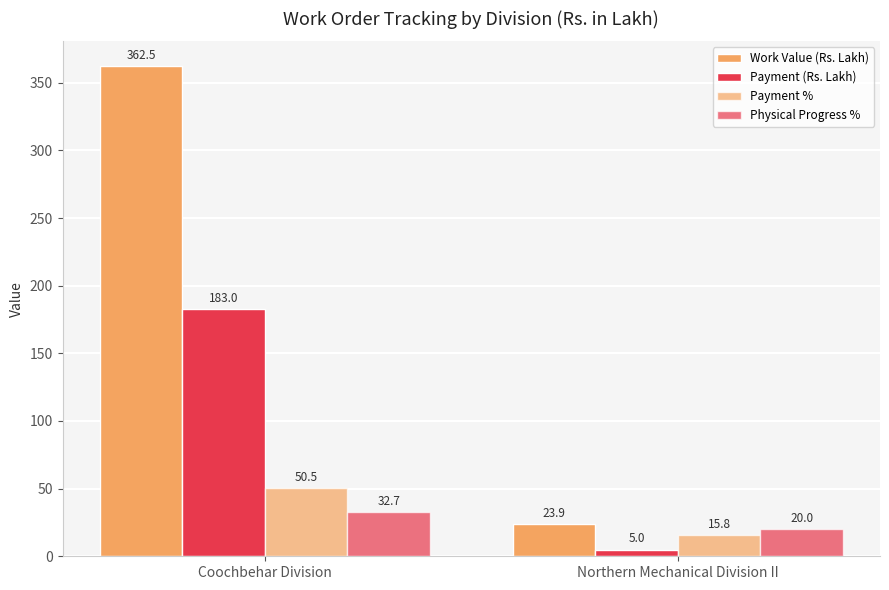

At which category is the sum across all series the highest?

Coochbehar Division